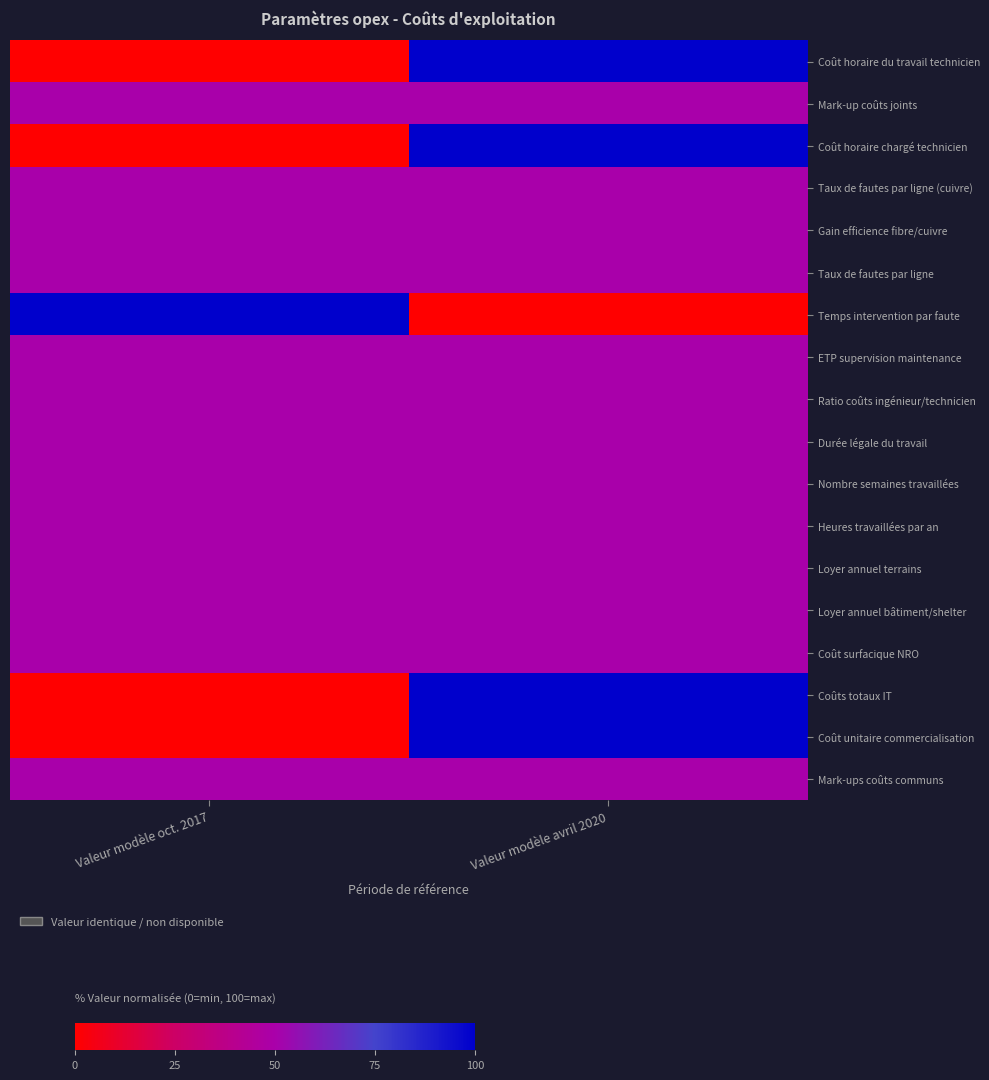

How many series are shown in this chart?

18